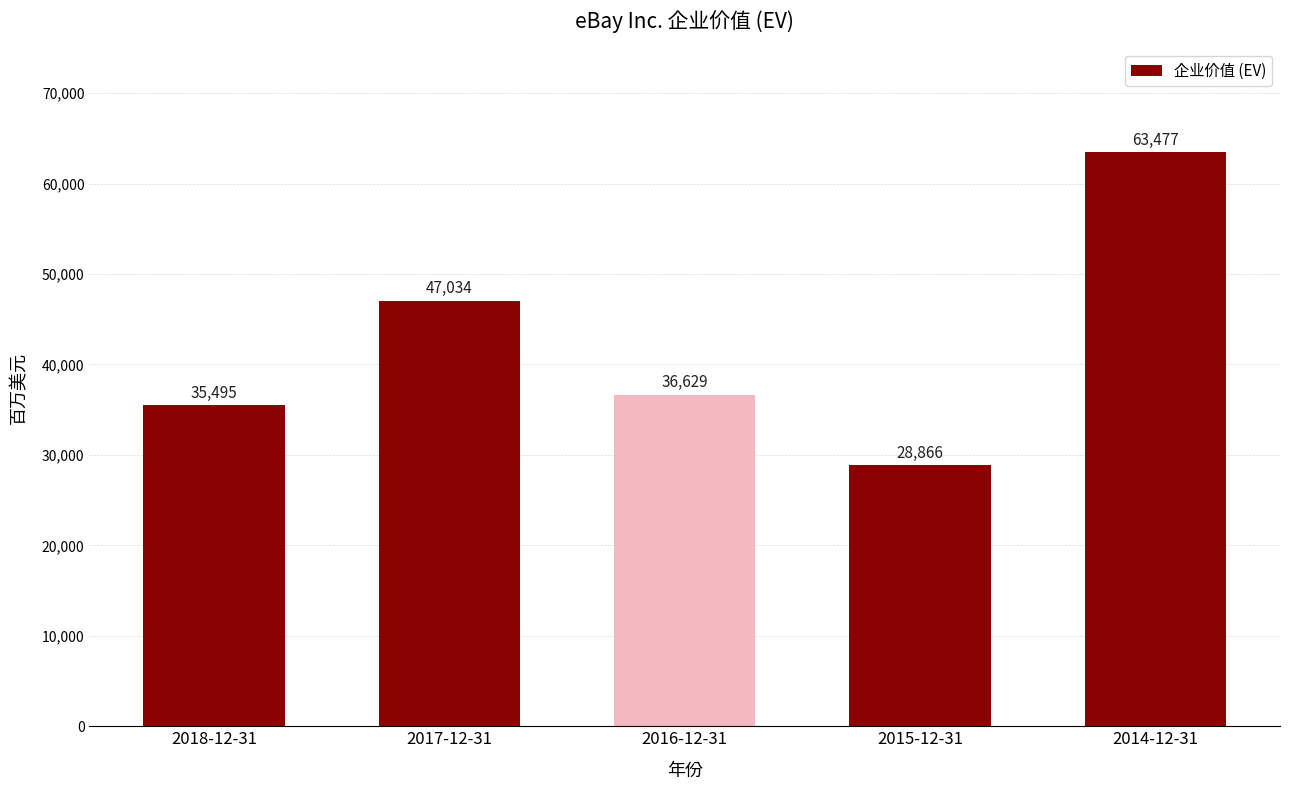

What is the ratio of the value at 2015-12-31 to the value at 2014-12-31?

0.5